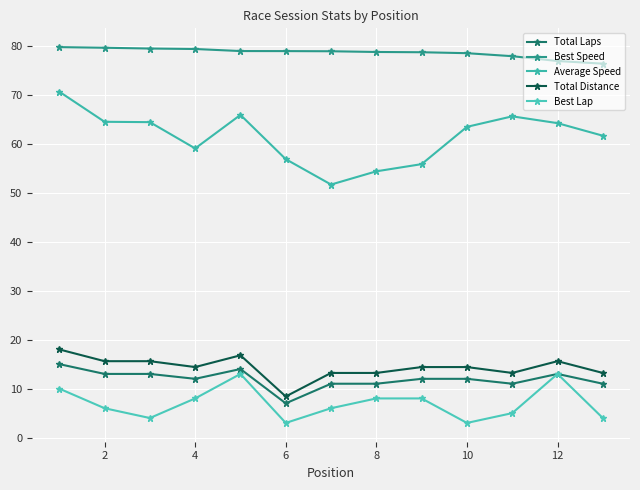

Reading left to right, extract all data points from this chart.

Total Laps: 15.0	13.0	13.0	12.0	14.0	7.0	11.0	11.0	12.0	12.0	11.0	13.0	11.0
Best Speed: 79.7	79.6	79.4	79.3	78.9	78.9	78.8	78.7	78.6	78.4	77.8	76.8	76.3
Average Speed: 70.6	64.4	64.4	59.0	65.9	56.8	51.6	54.3	55.8	63.4	65.6	64.2	61.6
Total Distance: 18.0	15.6	15.6	14.4	16.8	8.4	13.2	13.2	14.4	14.4	13.2	15.6	13.2
Best Lap: 10.0	6.0	4.0	8.0	13.0	3.0	6.0	8.0	8.0	3.0	5.0	13.0	4.0